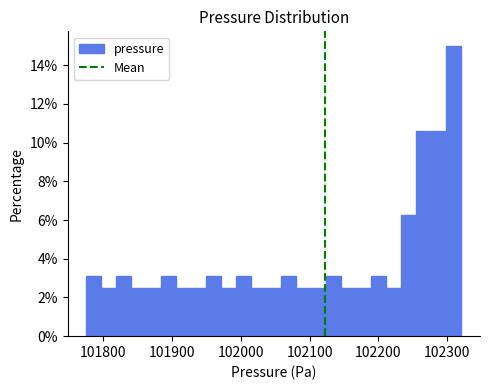

Around what value on the x-axis is the tallest bar? Give the approximate position of its centre, as read against the axis.

102310